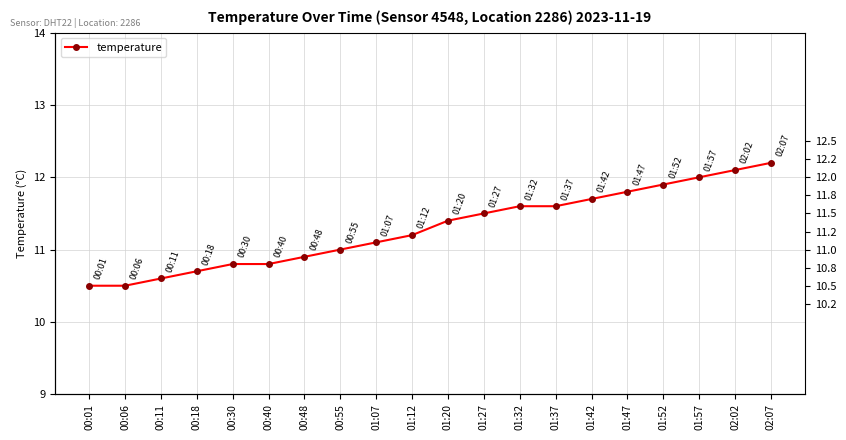

Is this an area chart (filled region under the line)?

No